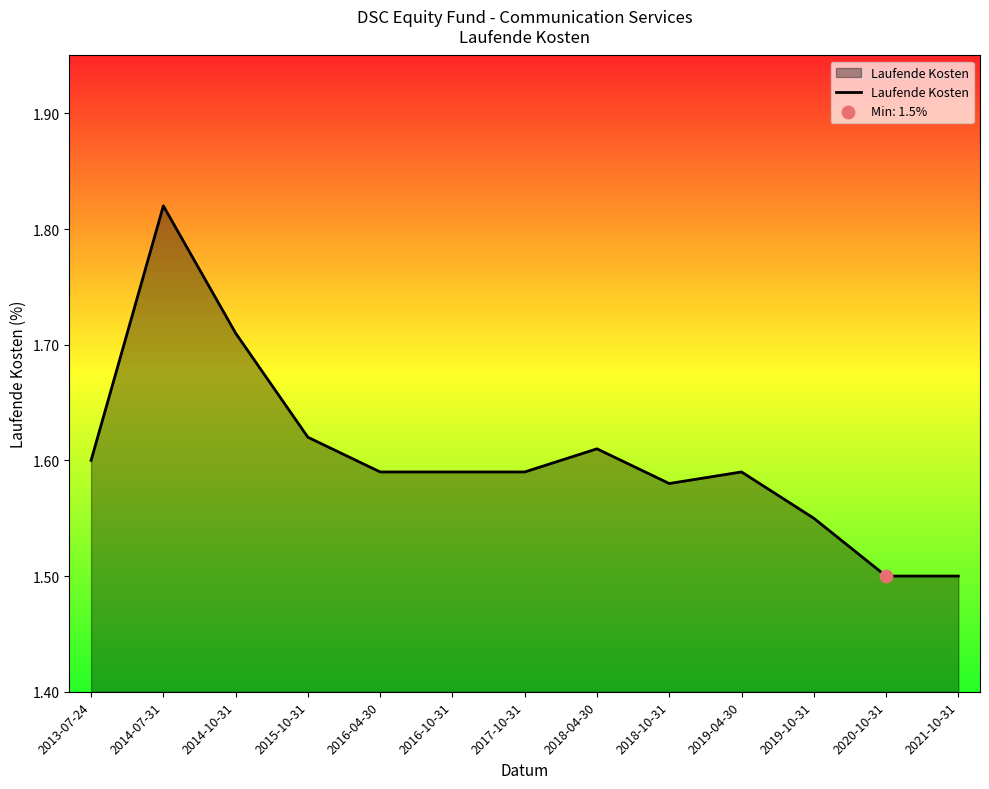

Which has a higher value, 2016-04-30 or 2018-10-31?

2016-04-30